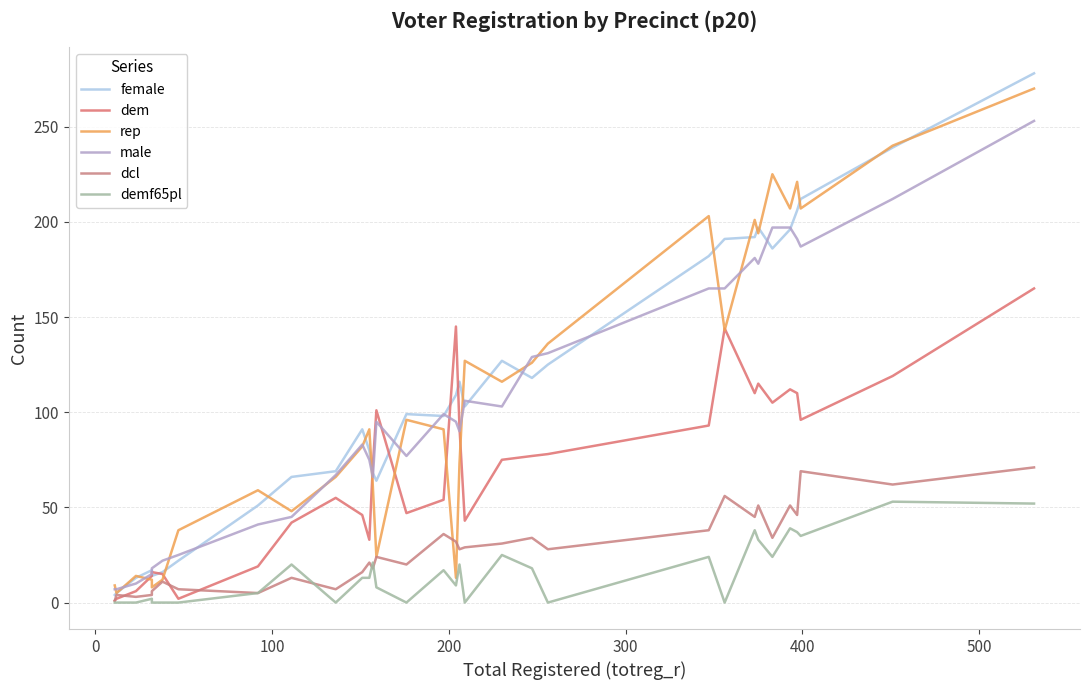

True or false: rep and dem intersect in this chart.

True